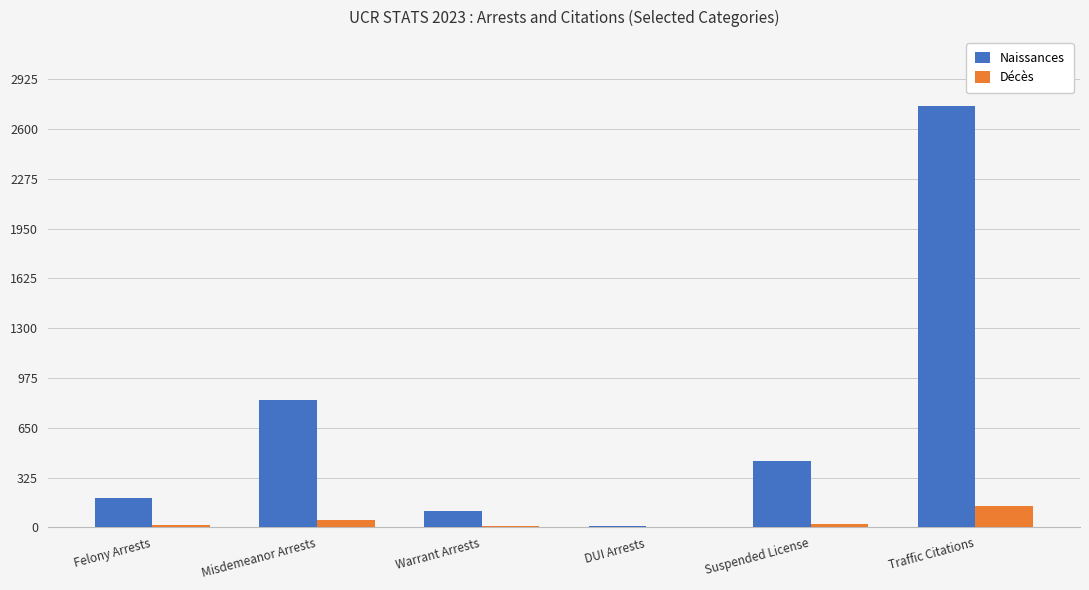

What is the sum of all Naissances values?

4323